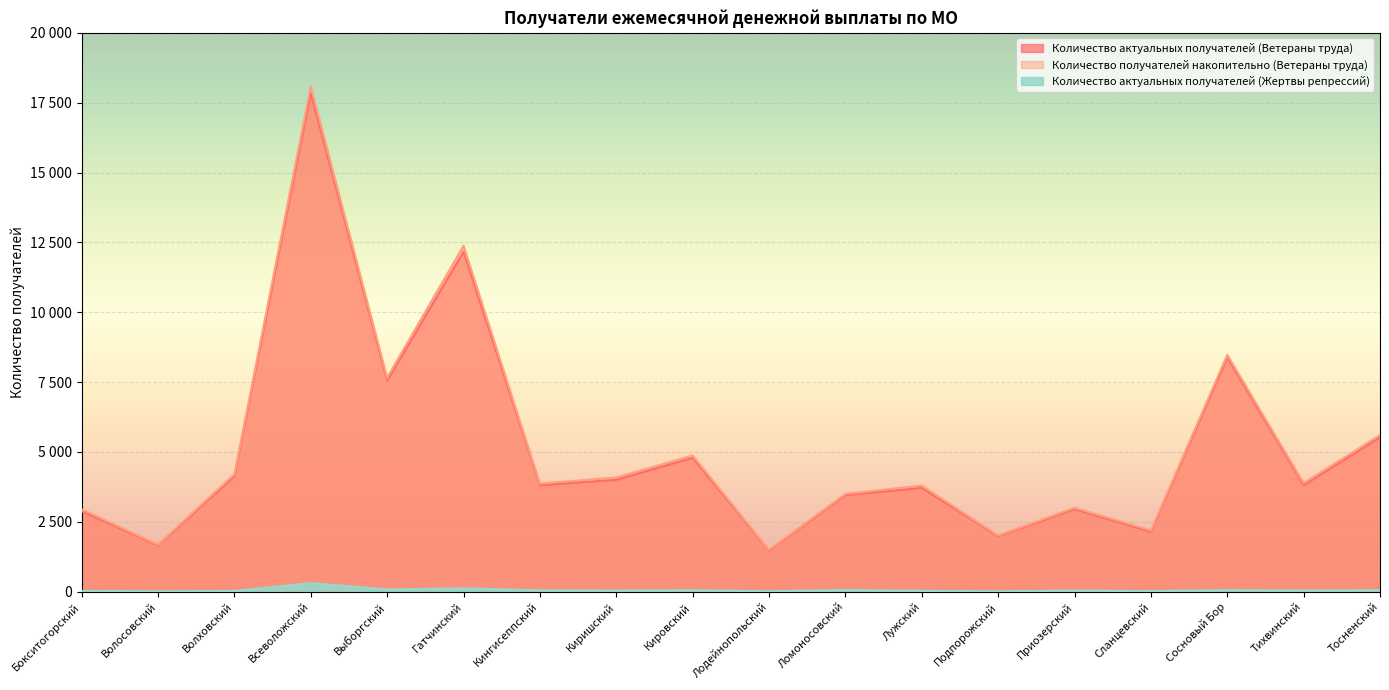

True or false: Количество получателей накопительно (Ветераны труда) and Количество актуальных получателей (Жертвы репрессий) intersect in this chart.

False